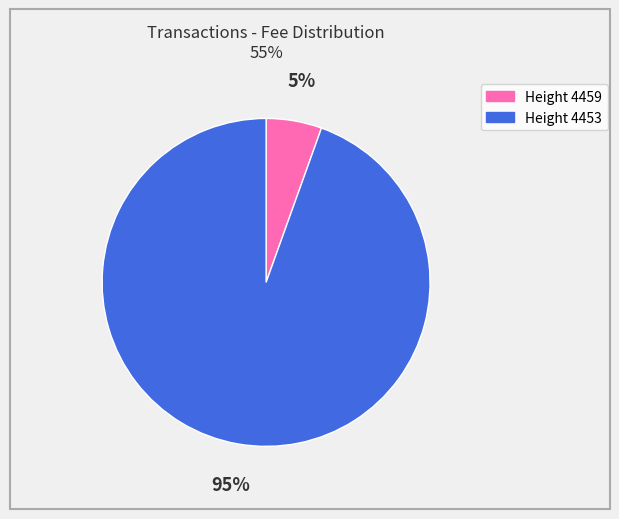

To the nearest percent, what is the average slice percentage?

50%